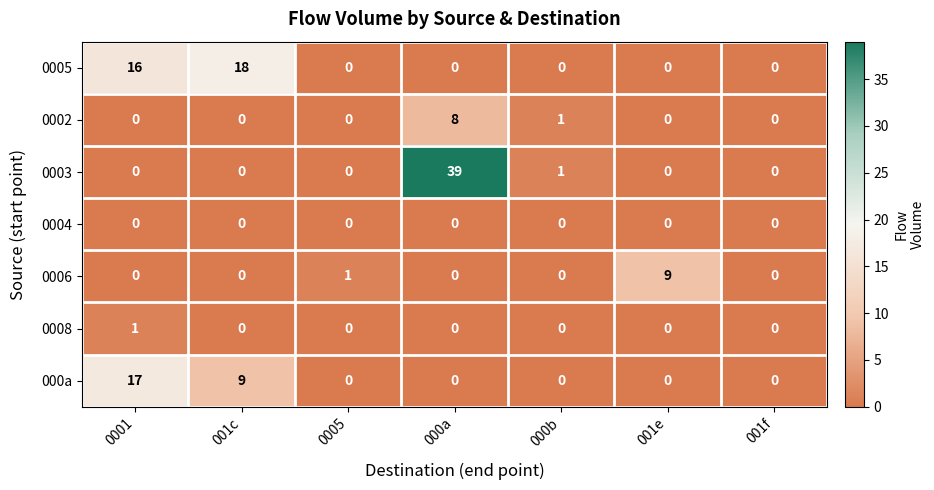

Between 001c and 000b, which series saw the biggest shift?

0005